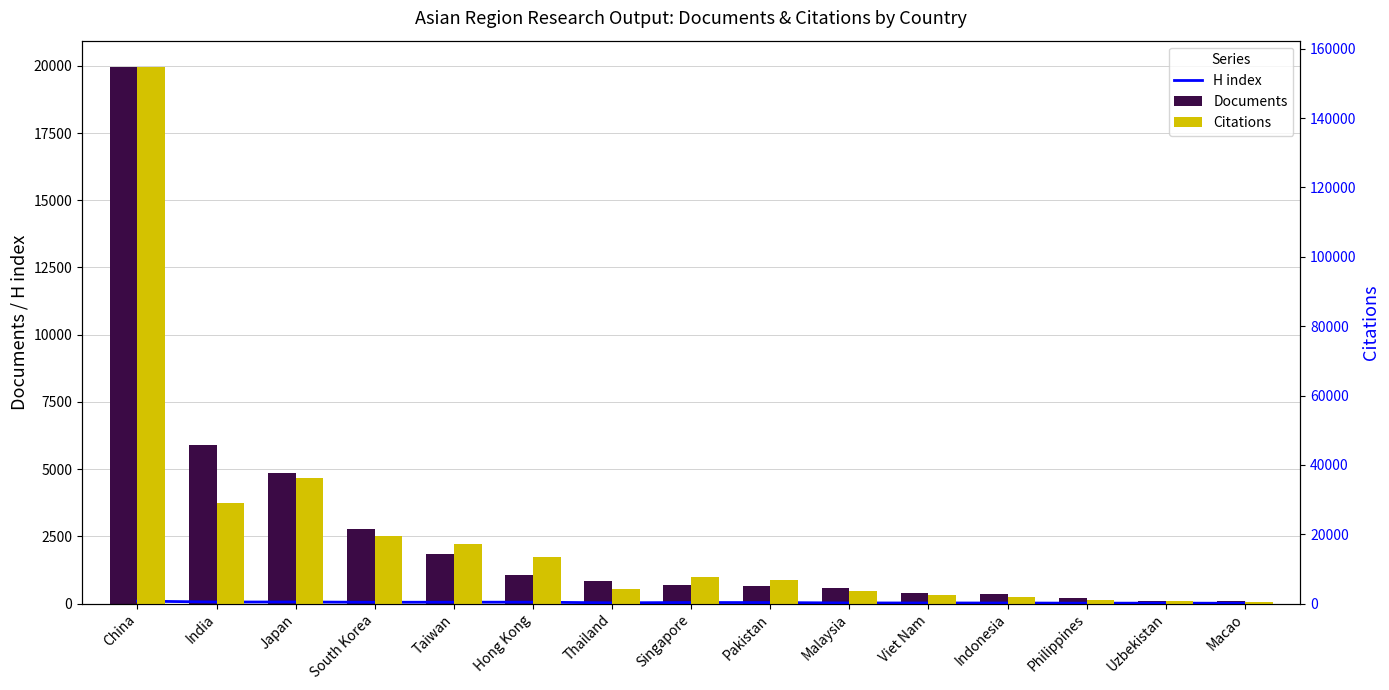

Read the H index value at Macao.

11